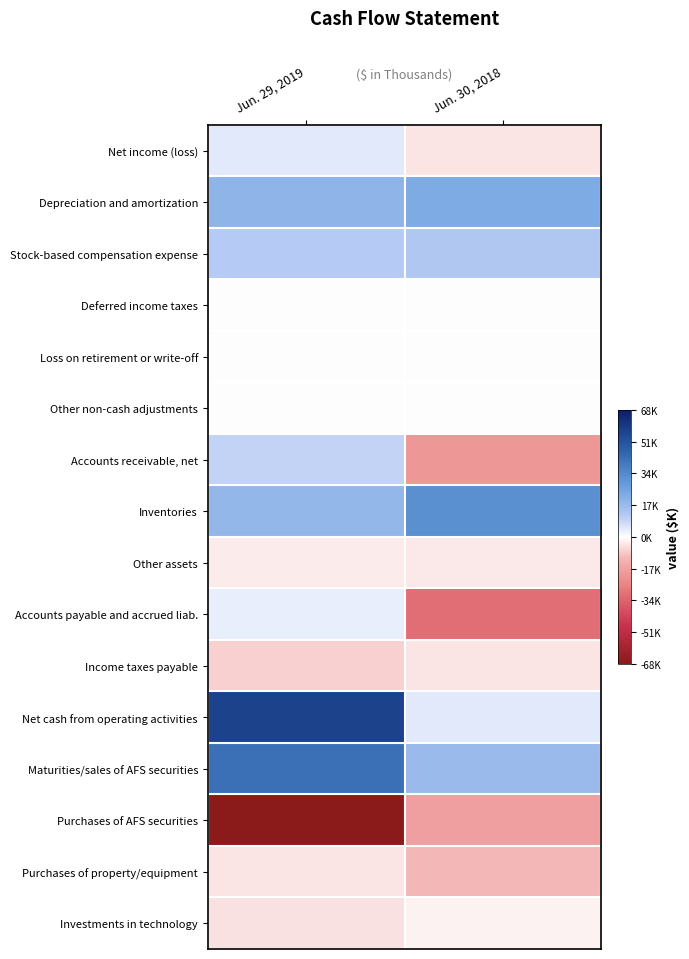

Reading left to right, what are all the values shown in this chart?

Net income (loss): Jun. 29, 2019=4618	Jun. 30, 2018=-4272
Depreciation and amortization: Jun. 29, 2019=19745	Jun. 30, 2018=22639
Stock-based compensation expense: Jun. 29, 2019=11782	Jun. 30, 2018=12794
Deferred income taxes: Jun. 29, 2019=-251	Jun. 30, 2018=-371
Loss on retirement or write-off: Jun. 29, 2019=2	Jun. 30, 2018=314
Other non-cash adjustments: Jun. 29, 2019=346	Jun. 30, 2018=107
Accounts receivable, net: Jun. 29, 2019=9159	Jun. 30, 2018=-20264
Inventories: Jun. 29, 2019=18416	Jun. 30, 2018=32306
Other assets: Jun. 29, 2019=-2966	Jun. 30, 2018=-3361
Accounts payable and accrued liab.: Jun. 29, 2019=3220	Jun. 30, 2018=-31185
Income taxes payable: Jun. 29, 2019=-7084	Jun. 30, 2018=-4018
Net cash from operating activities: Jun. 29, 2019=56987	Jun. 30, 2018=4689
Maturities/sales of AFS securities: Jun. 29, 2019=42057	Jun. 30, 2018=17655
Purchases of AFS securities: Jun. 29, 2019=-68663	Jun. 30, 2018=-17937
Purchases of property/equipment: Jun. 29, 2019=-3816	Jun. 30, 2018=-10827
Investments in technology: Jun. 29, 2019=-4301	Jun. 30, 2018=-1728